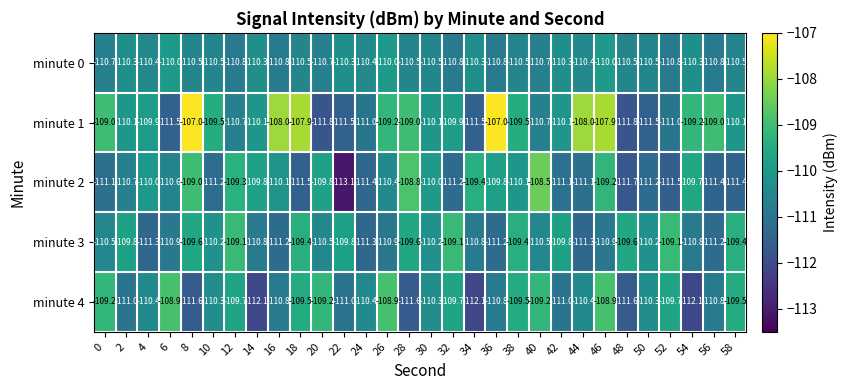

The value of minute 1 at 10 is -26.4. True or false?

False